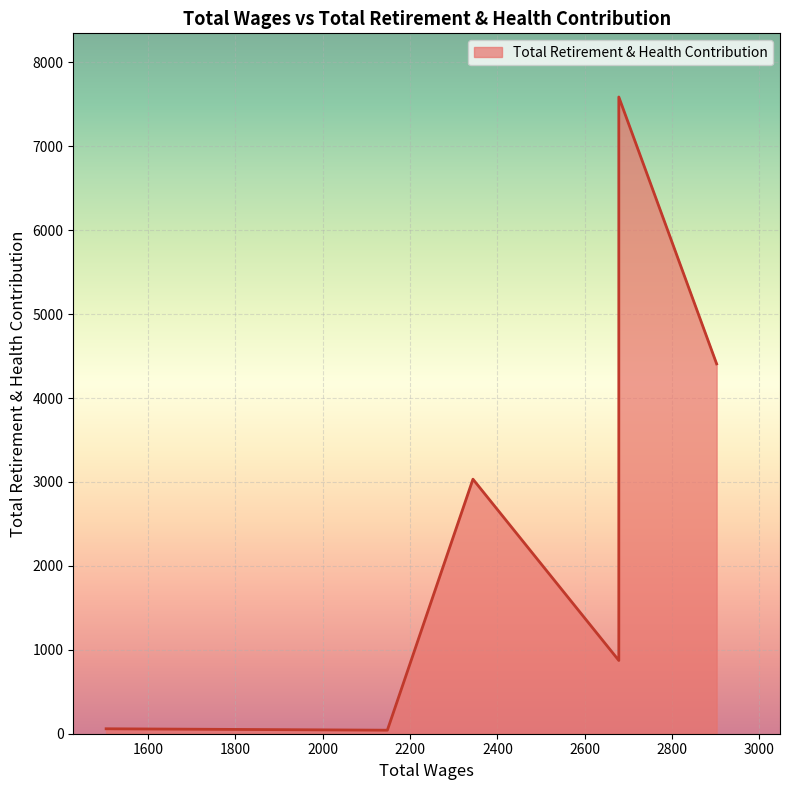

At which category does the chart reach its minimum across all series?

2148.0